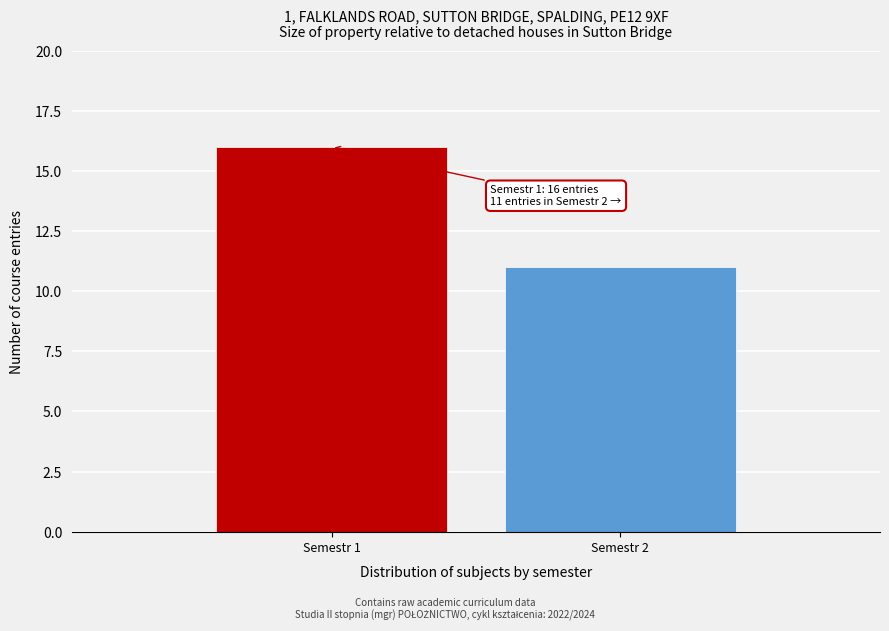

Reading left to right, list all the values displayed in this chart.

16	11